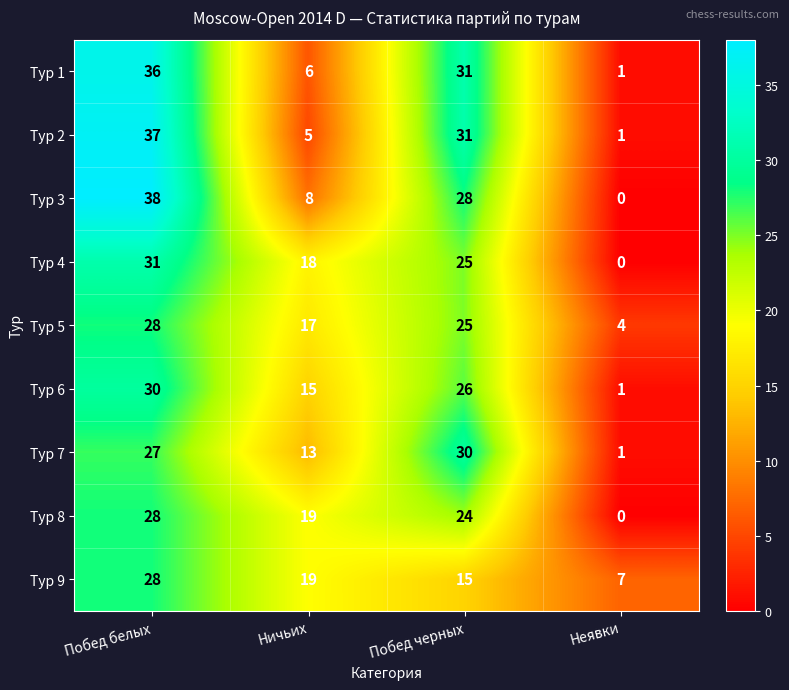

Which category has the highest value across all series?

Побед белых